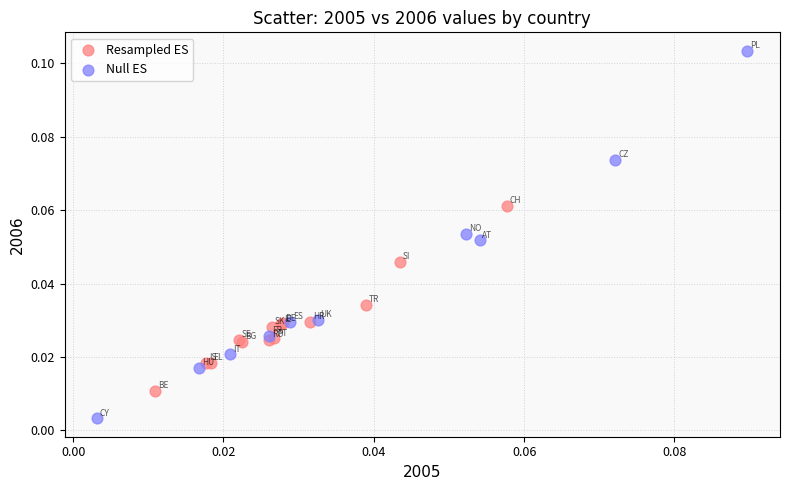

Which series has the largest Y range (max minus min)?

Null ES